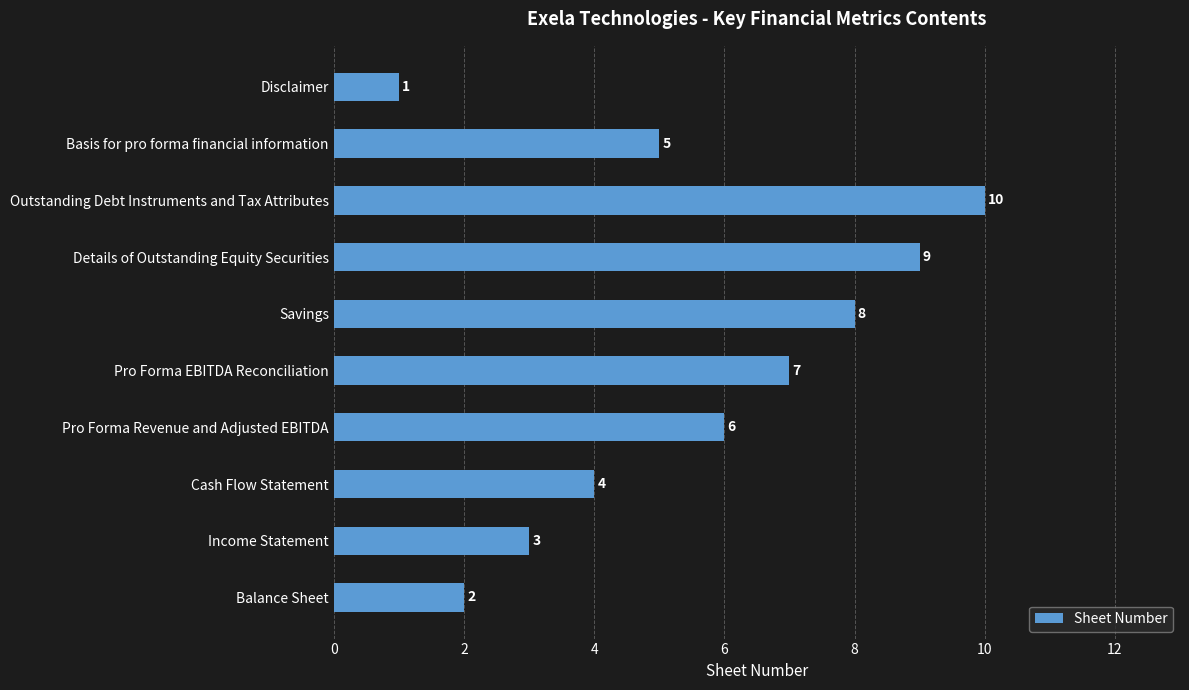

Reading top to bottom, transcribe all the data shown in this chart.

1	5	10	9	8	7	6	4	3	2